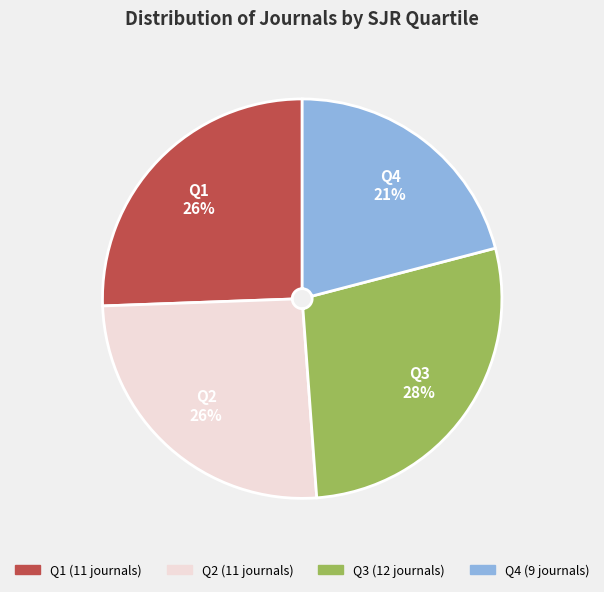

To the nearest percent, what is the difference between the largest and smallest slice percentages?

7%